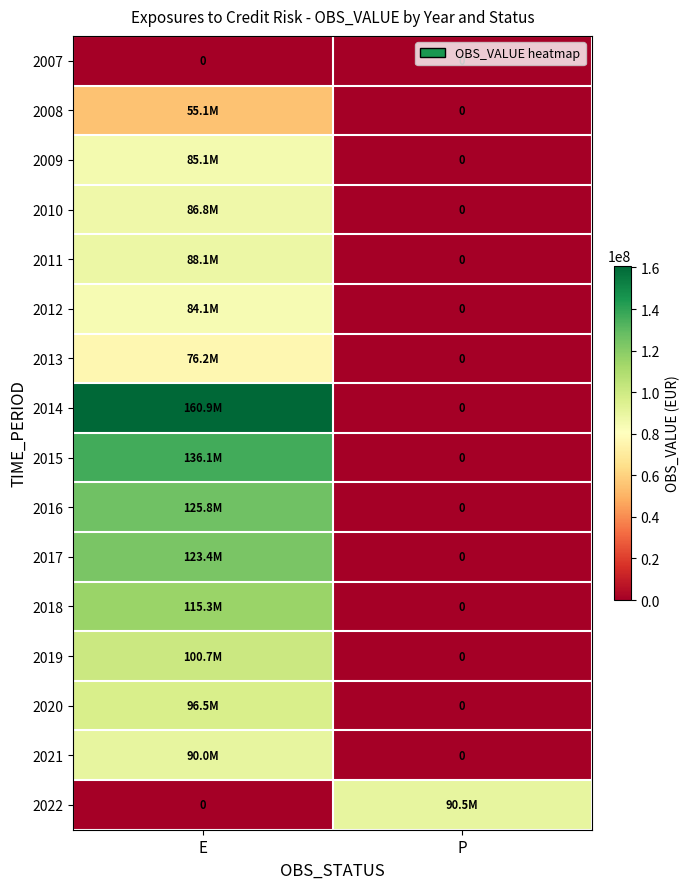

True or false: 2010 has a value of 86838884.0 at E.

True